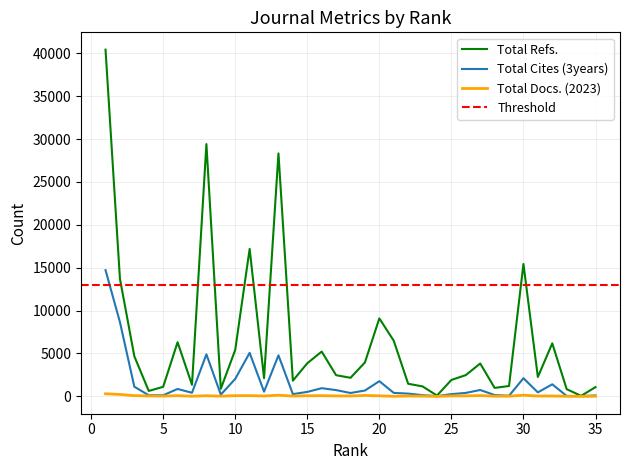

Does the chart have visible grid lines?

Yes